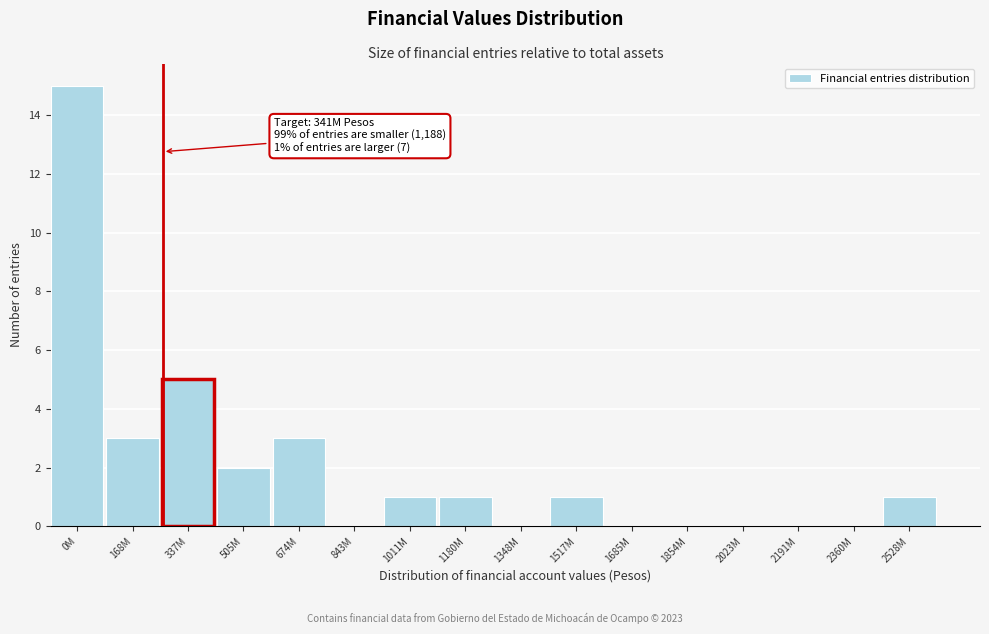

Reading left to right, transcribe all the data shown in this chart.

0M=15	168M=3	337M=5	505M=2	674M=3	843M=0	1011M=1	1180M=1	1348M=0	1517M=1	1685M=0	1854M=0	2023M=0	2191M=0	2360M=0	2528M=1